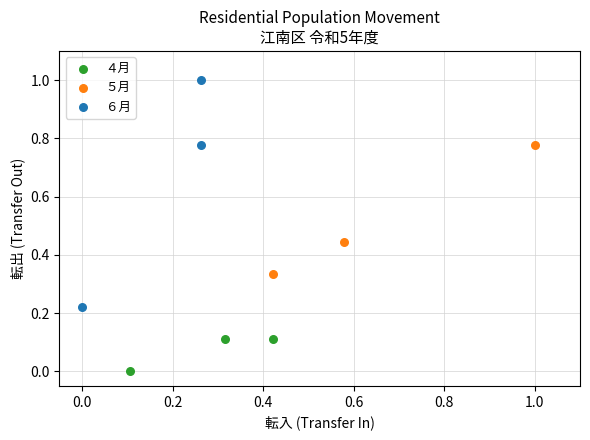

Which series has the largest Y range (max minus min)?

６月